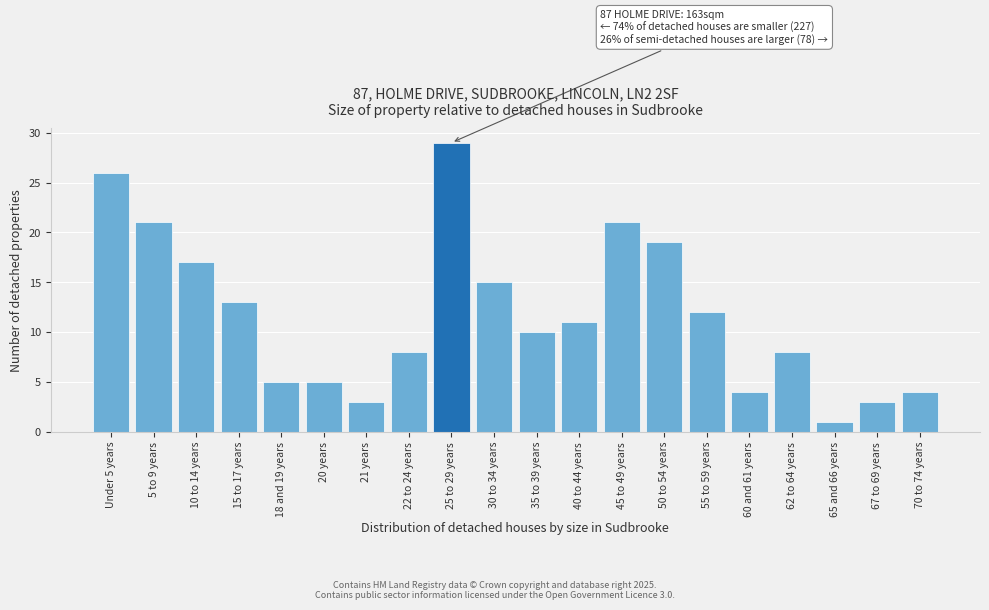

Reading right to left, what are all the values shown in this chart?

70 to 74 years=4	67 to 69 years=3	65 and 66 years=1	62 to 64 years=8	60 and 61 years=4	55 to 59 years=12	50 to 54 years=19	45 to 49 years=21	40 to 44 years=11	35 to 39 years=10	30 to 34 years=15	25 to 29 years=29	22 to 24 years=8	21 years=3	20 years=5	18 and 19 years=5	15 to 17 years=13	10 to 14 years=17	5 to 9 years=21	Under 5 years=26